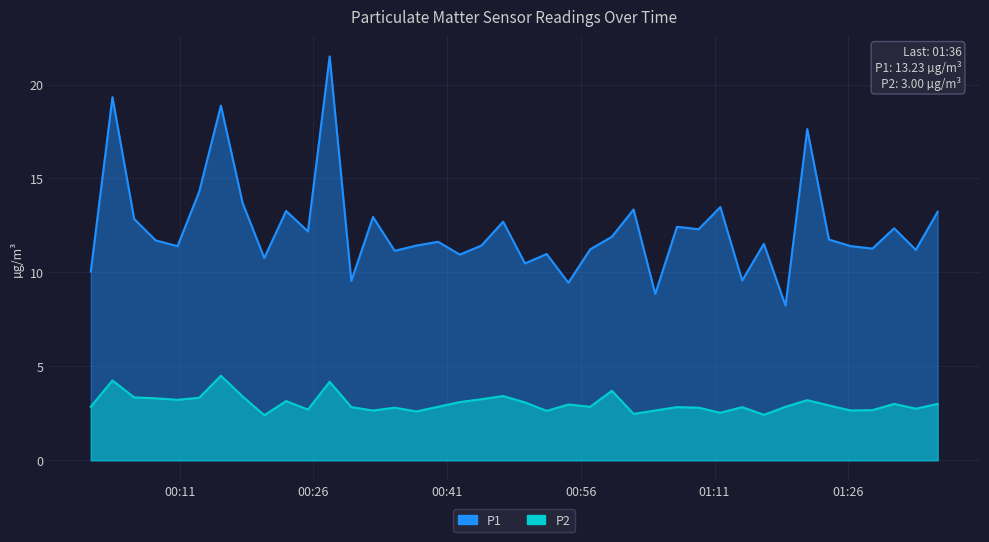

How many data points does each series have?

40